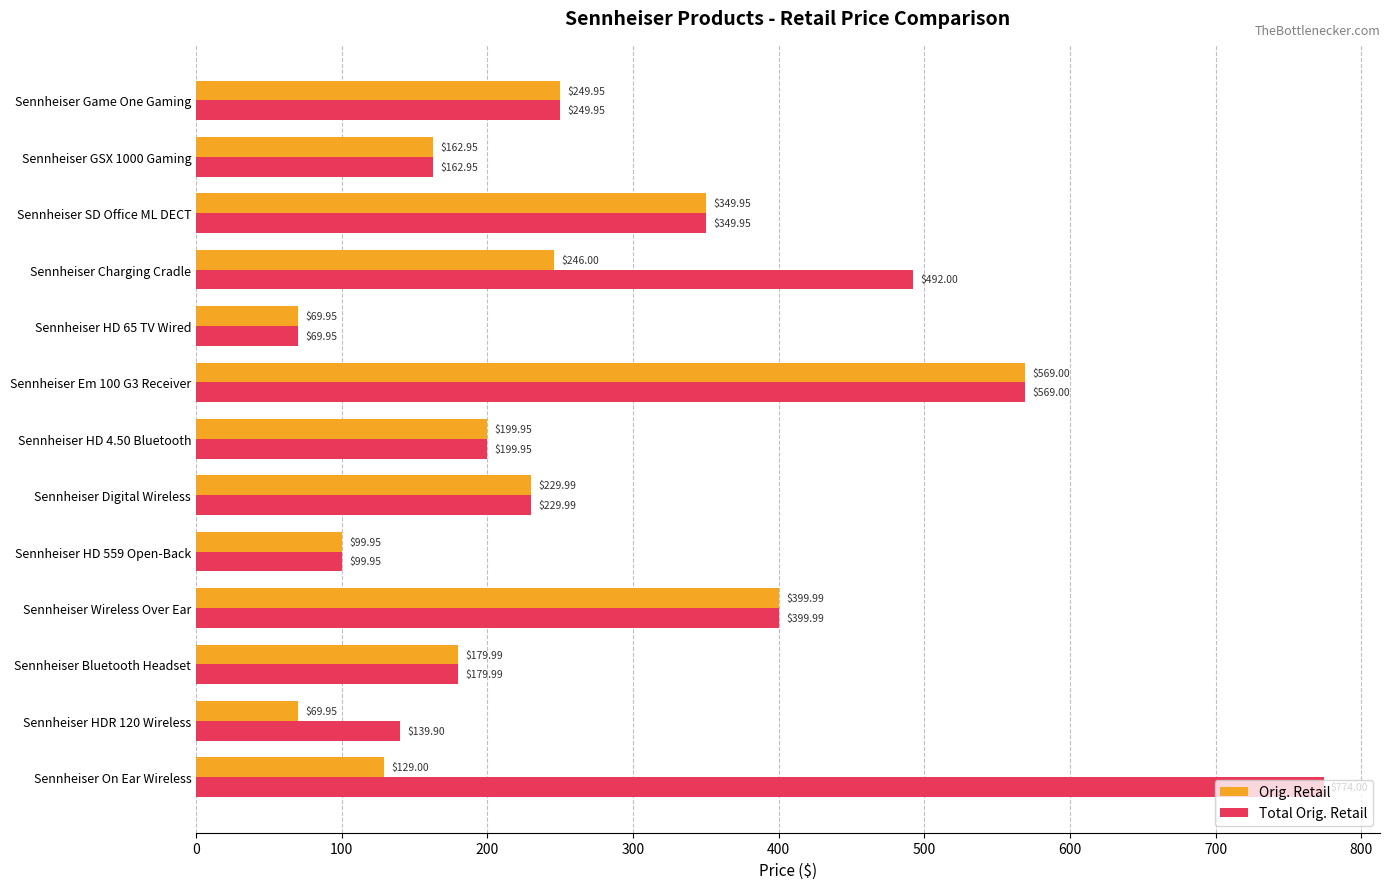

Where is Total Orig. Retail nearest to the value 421?

Sennheiser Wireless Over Ear